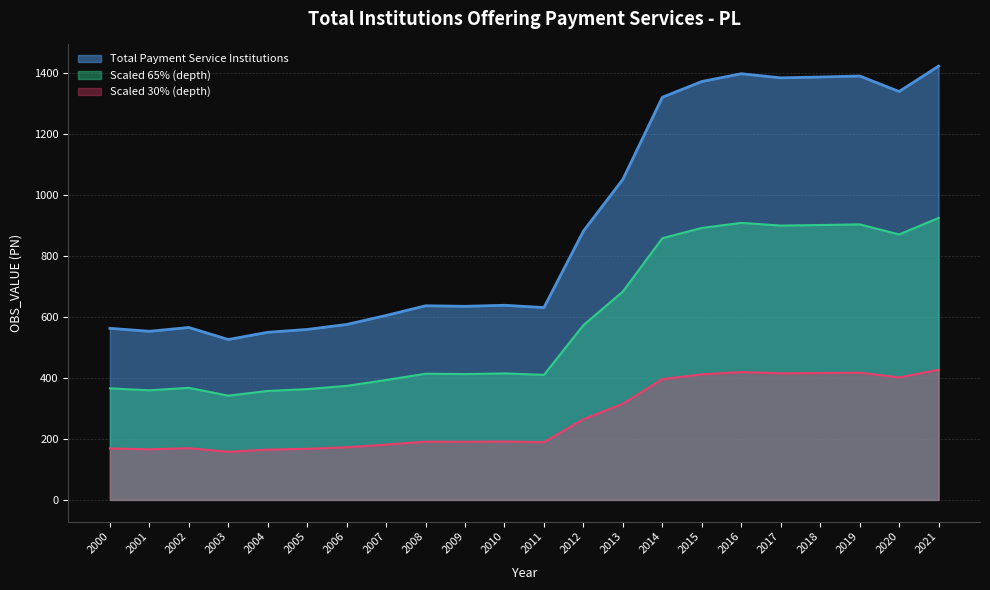

At which label does the data first exceed 415?

2010